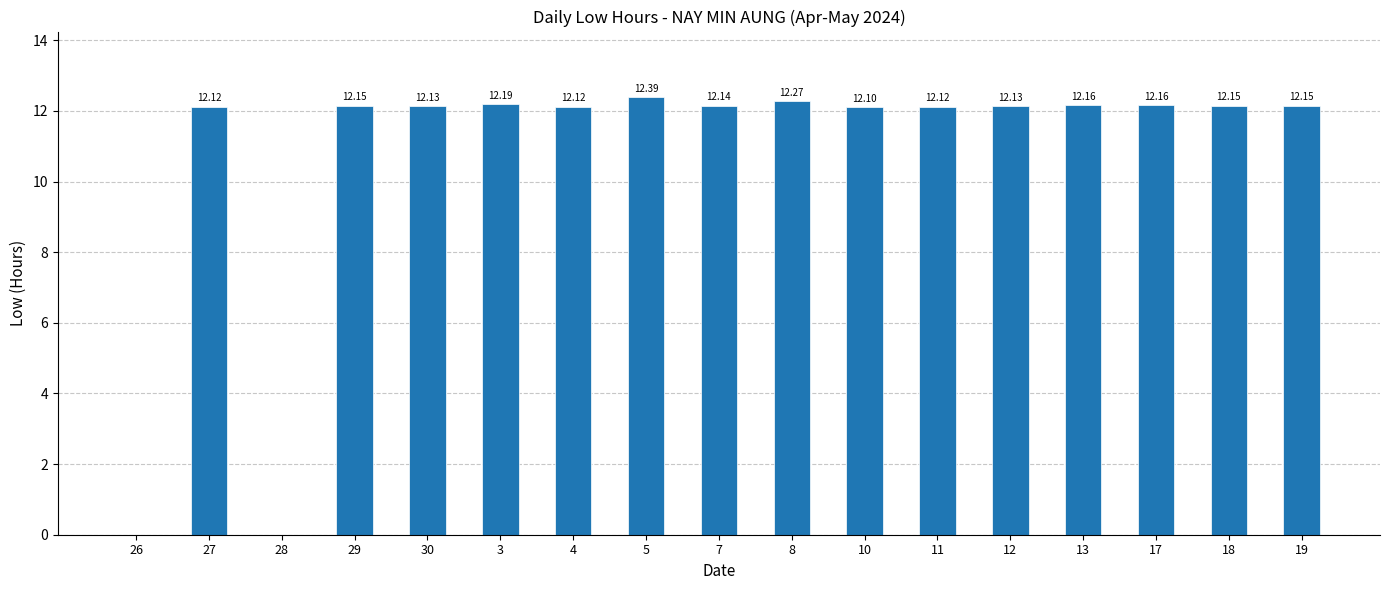

What is the change in value from 27 to 28?

-12.1